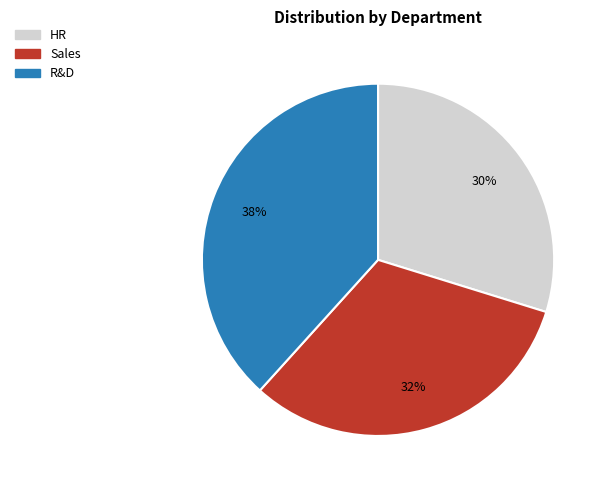

Rank the categories by value from lowest to highest.

HR, Sales, R&D